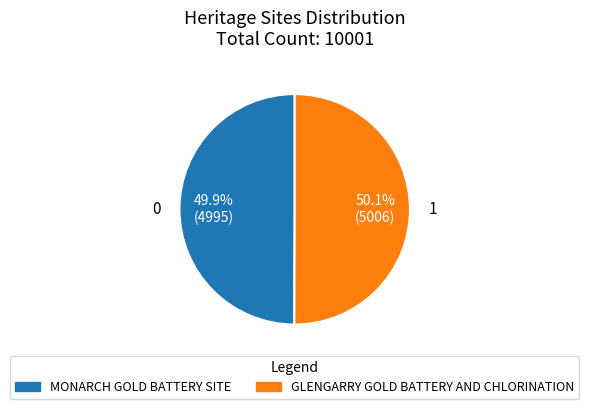

How many slices are in this pie chart?

2